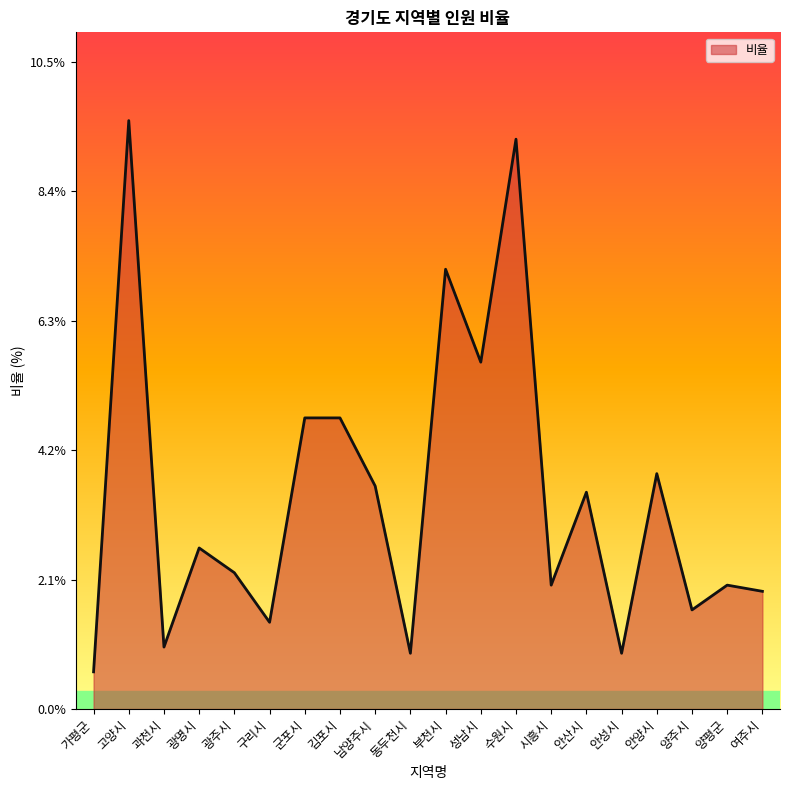

What is the sum of the values at 양평군 and 동두천시?

2.9